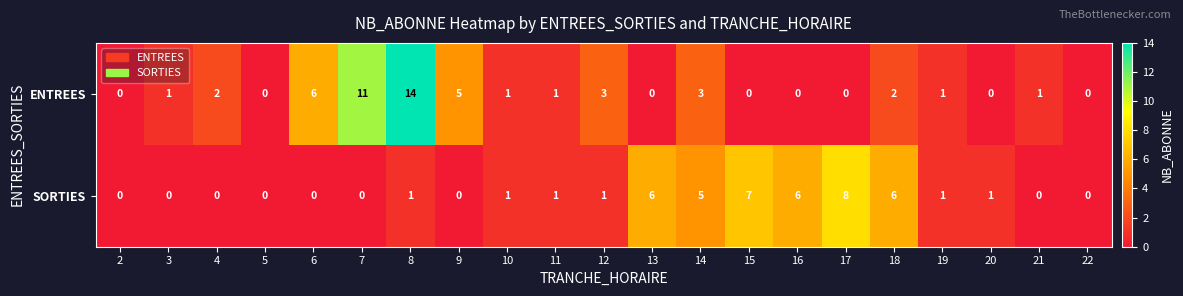

Which series has the widest spread of values?

ENTREES